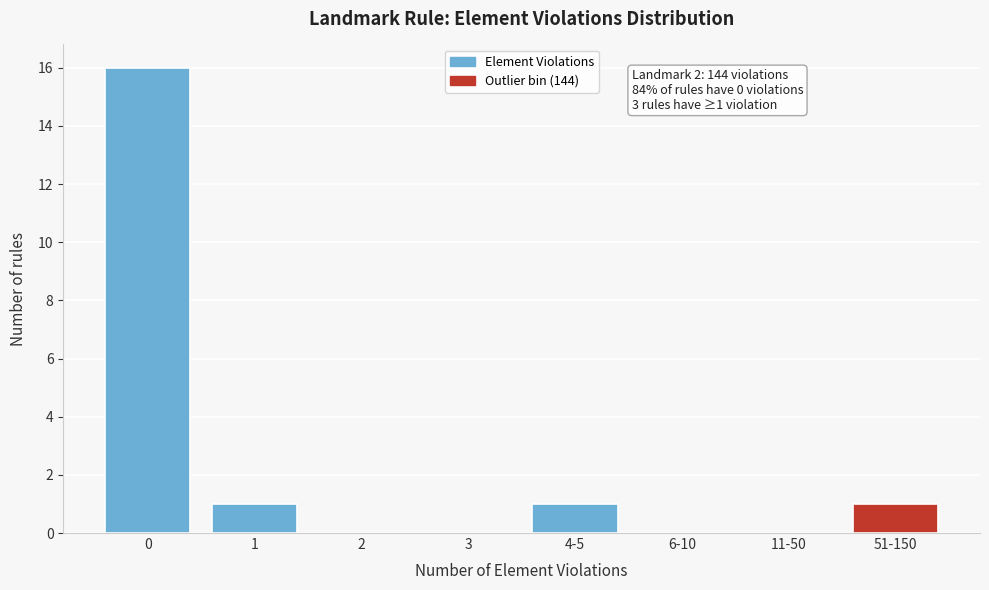

Reading left to right, list all the values displayed in this chart.

0=16	1=1	2=0	3=0	4-5=1	6-10=0	11-50=0	51-150=1